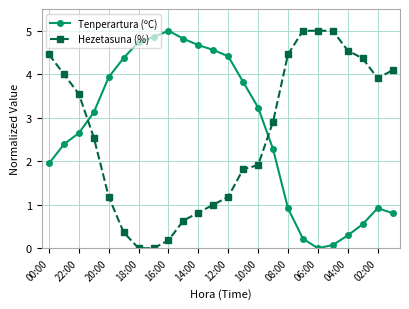

What is the sum of all Hezetasuna (%) values?

62.9